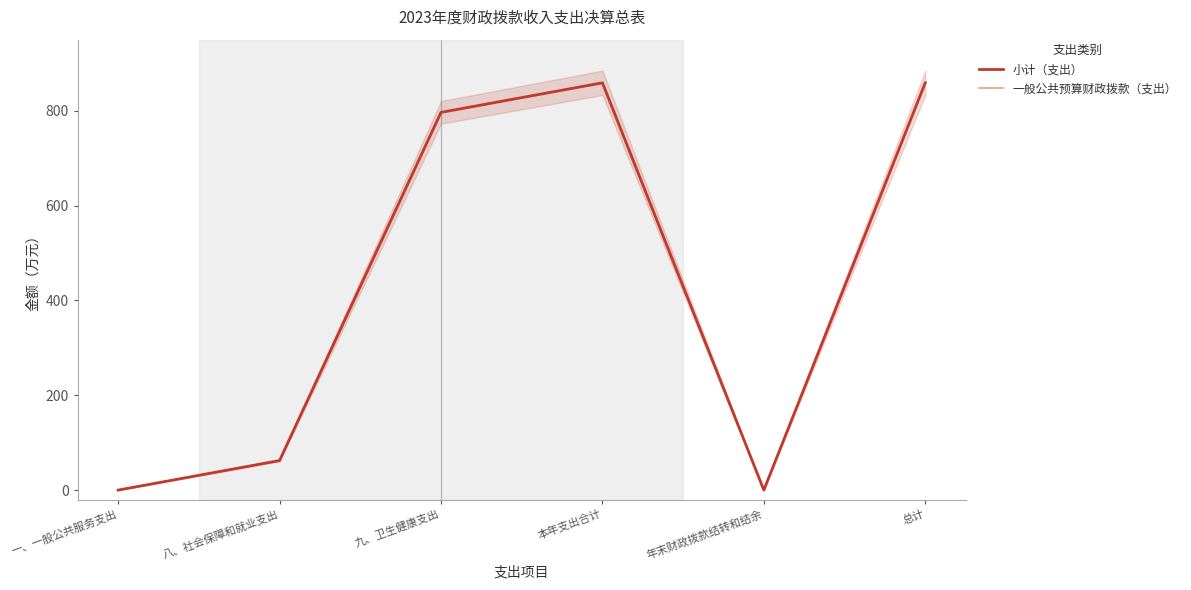

At which label does 一般公共预算财政拨款（支出） reach its minimum?

一、一般公共服务支出